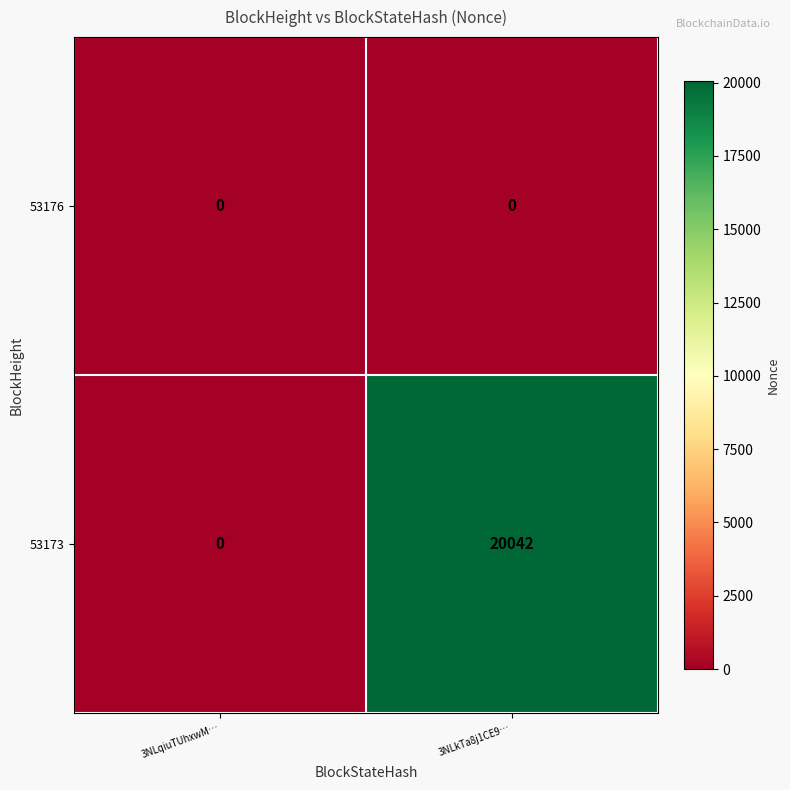

Between 3NLqiuTUhxwM… and 3NLkTa8j1CE9…, which series saw the biggest shift?

53173